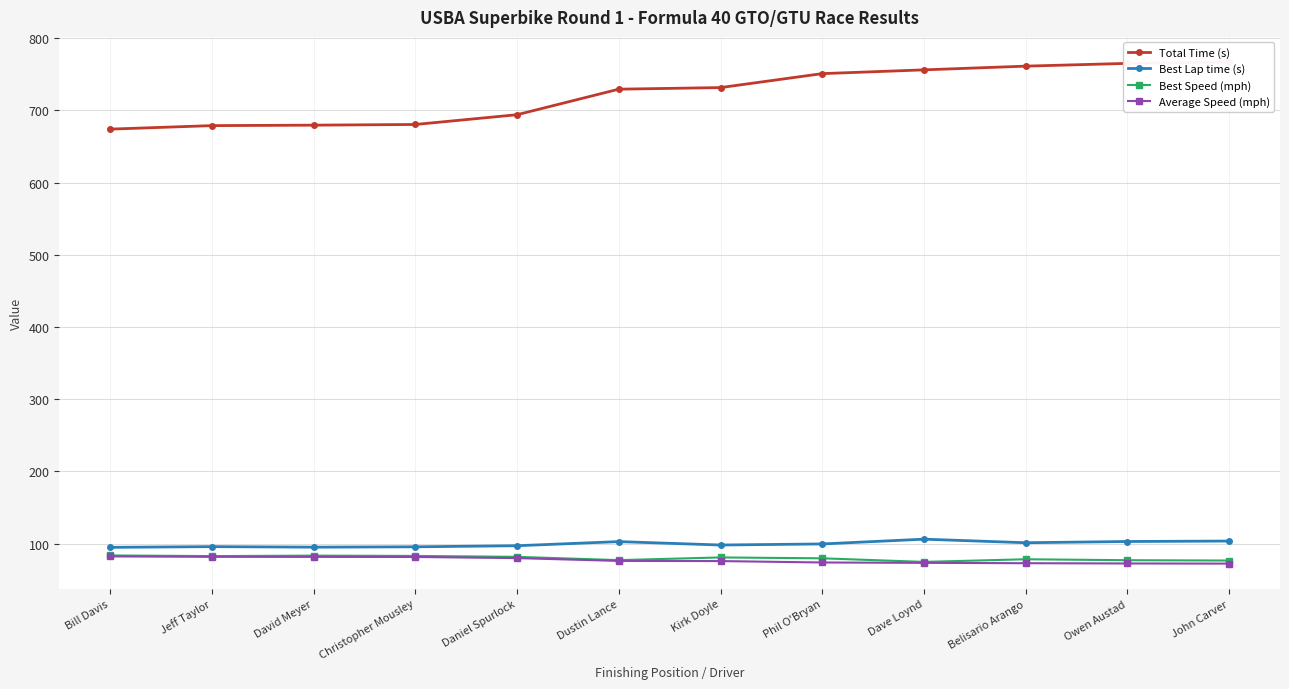

Rank the series at Christopher Mousley from lowest to highest value.

Average Speed (mph), Best Speed (mph), Best Lap time (s), Total Time (s)